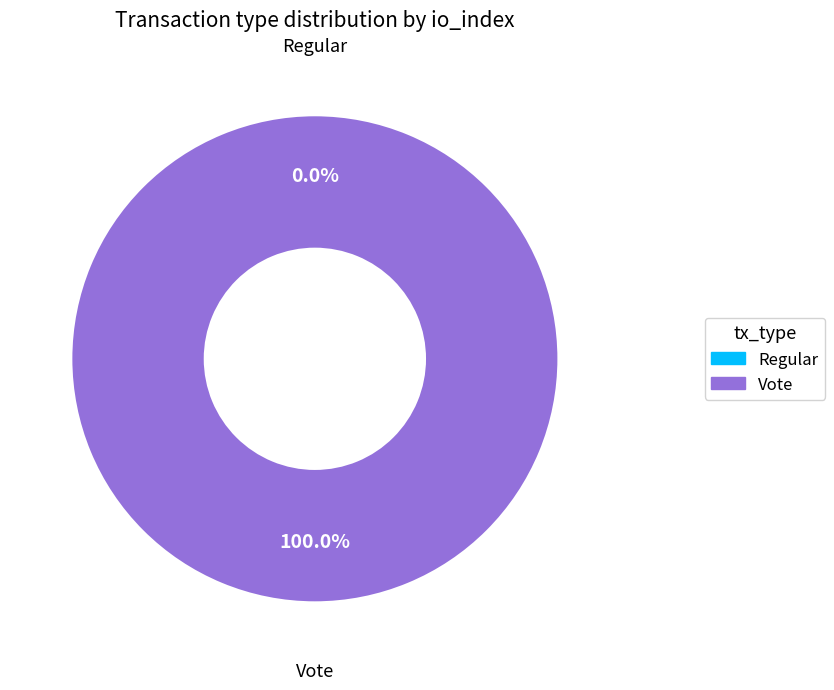

Is there a majority slice in this chart?

Yes